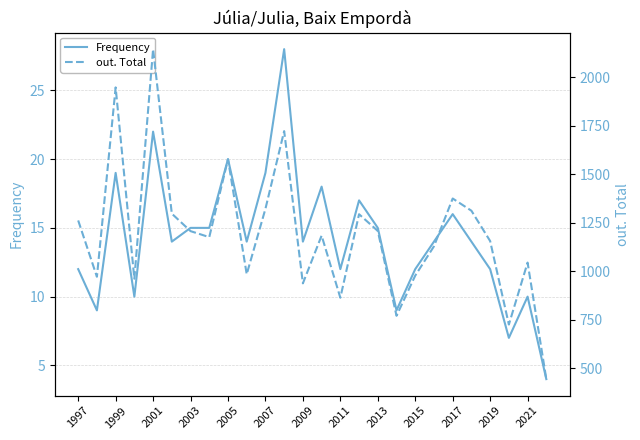

The Frequency series shows 10 at 2021. True or false?

True